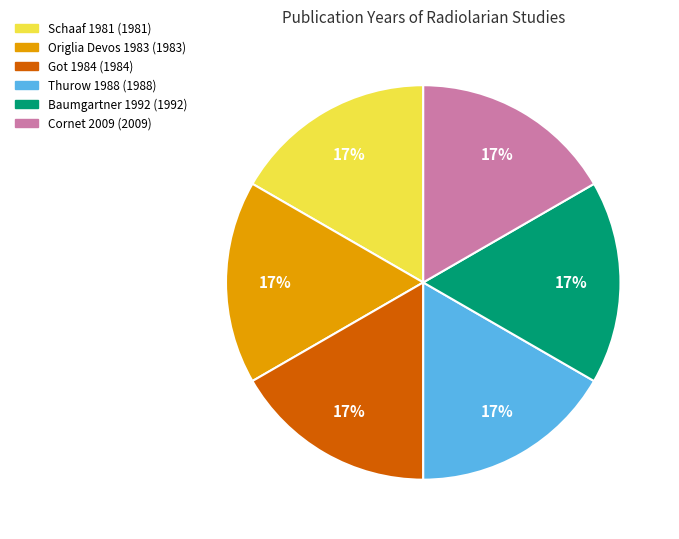

Combined, do Baumgartner 1992 and Origlia Devos 1983 account for over 50%?

No